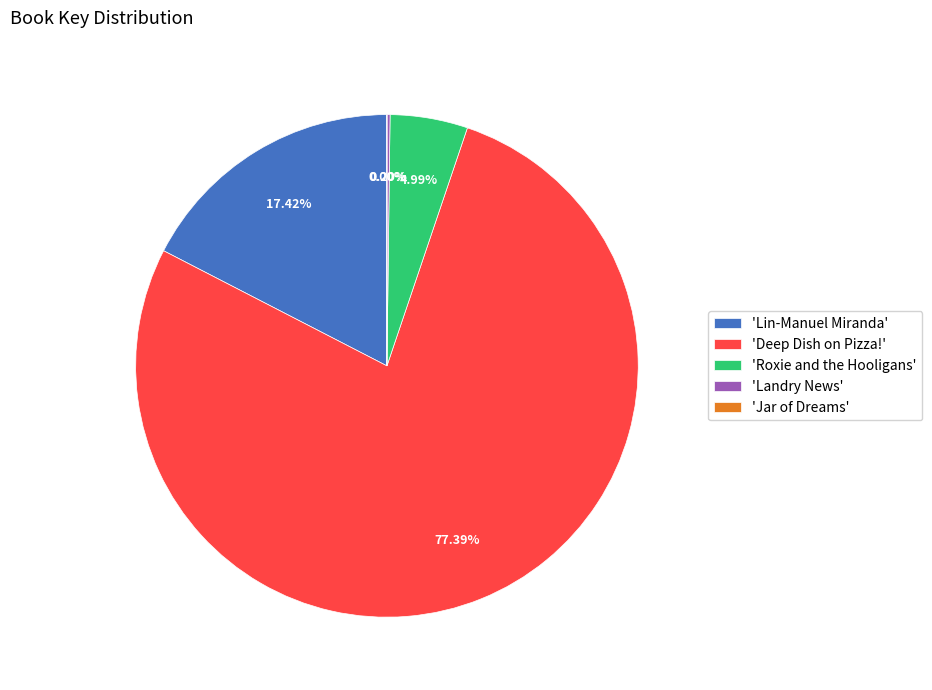

Which slice is the largest?

'Deep Dish on Pizza!'